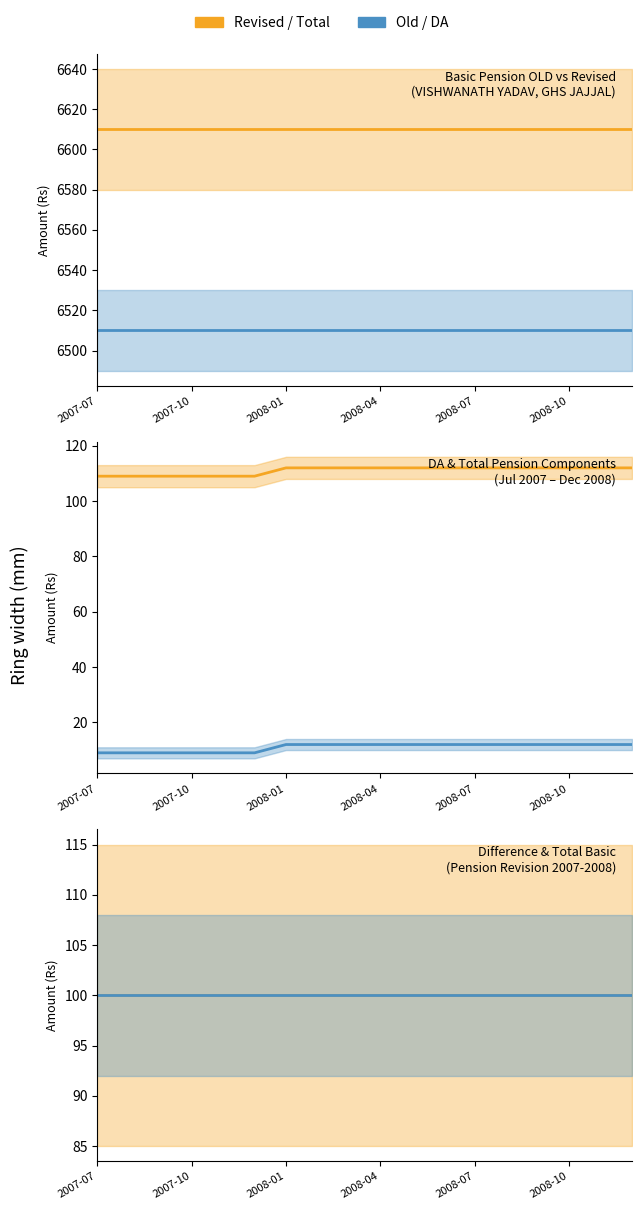

Does the chart display data point markers on the line(s)?

No